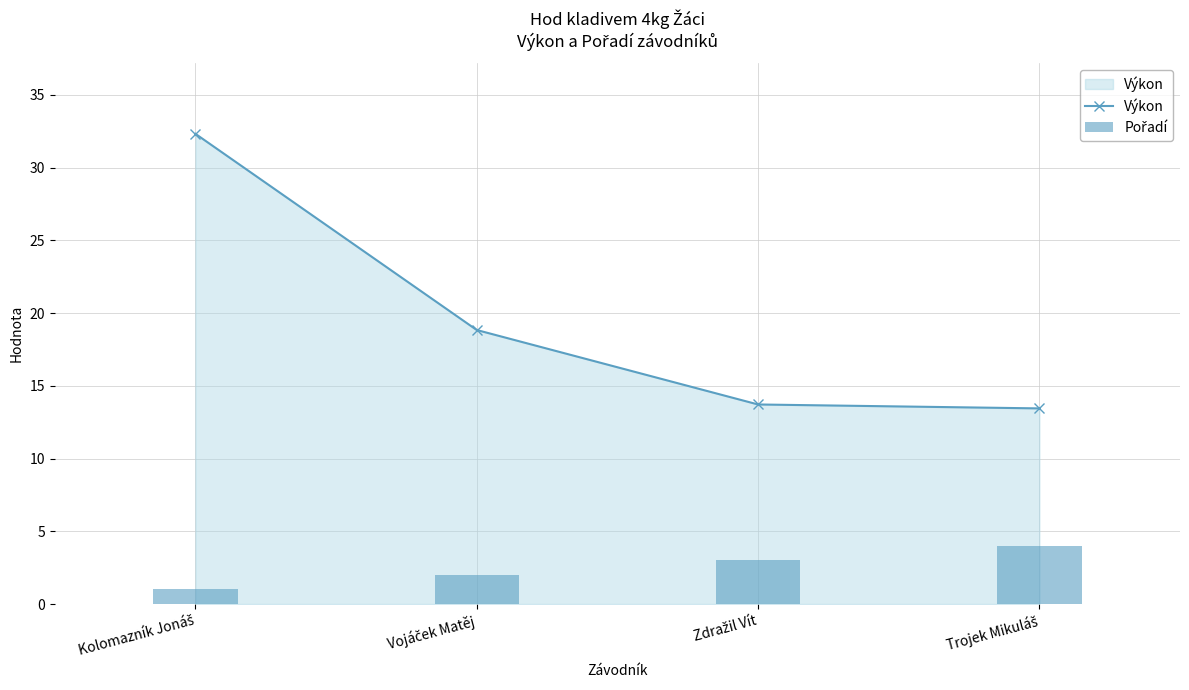

How many data points in Pořadí are less than 3?

2